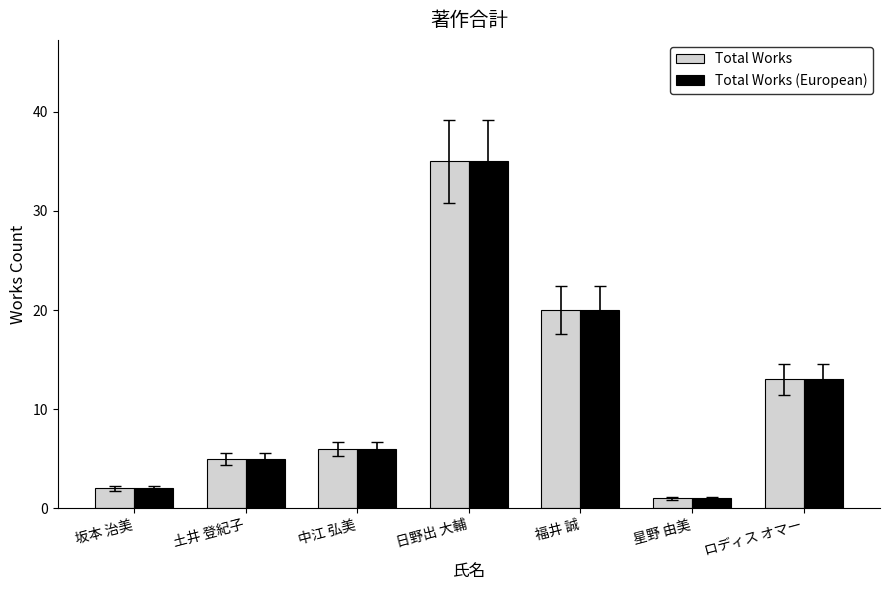

What is the sum of all Total Works values?

82